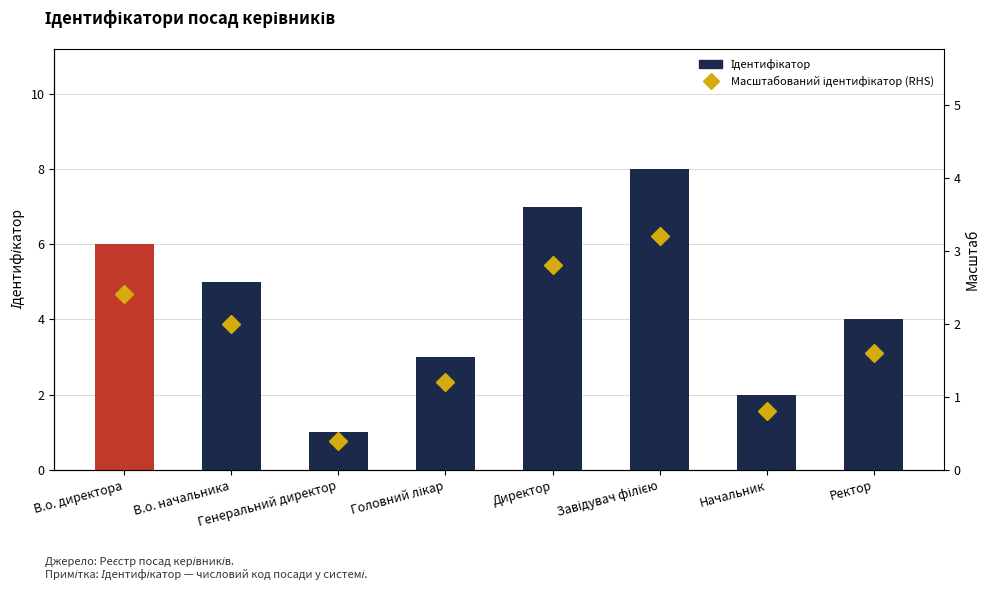

What is the label of the 6th bar from the right?

Генеральний директор